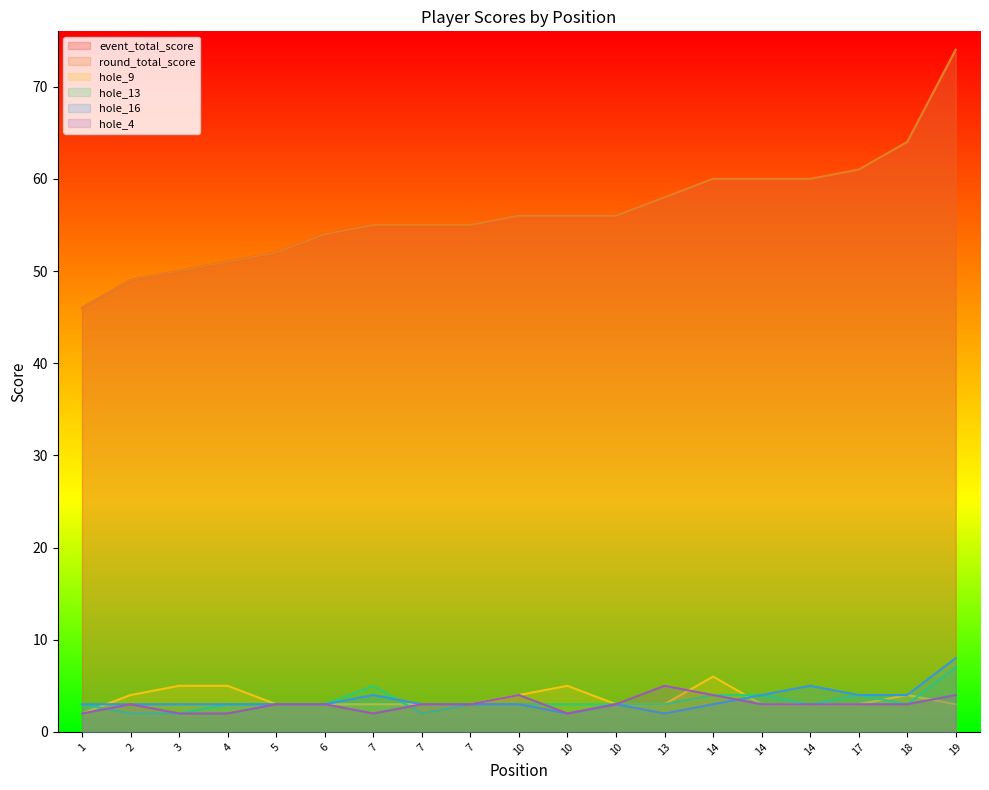

What value does the hole_9 series have at 14?

3